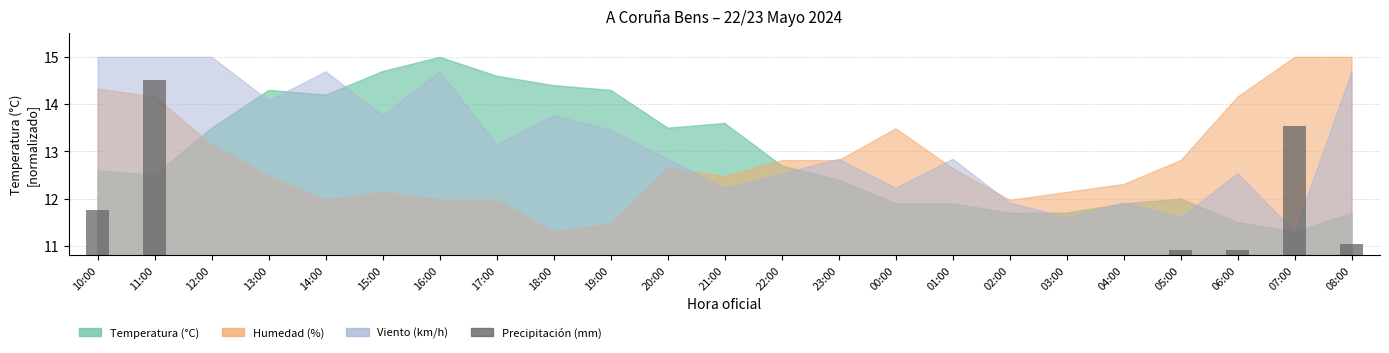

Does the chart contain stacked bars?

No